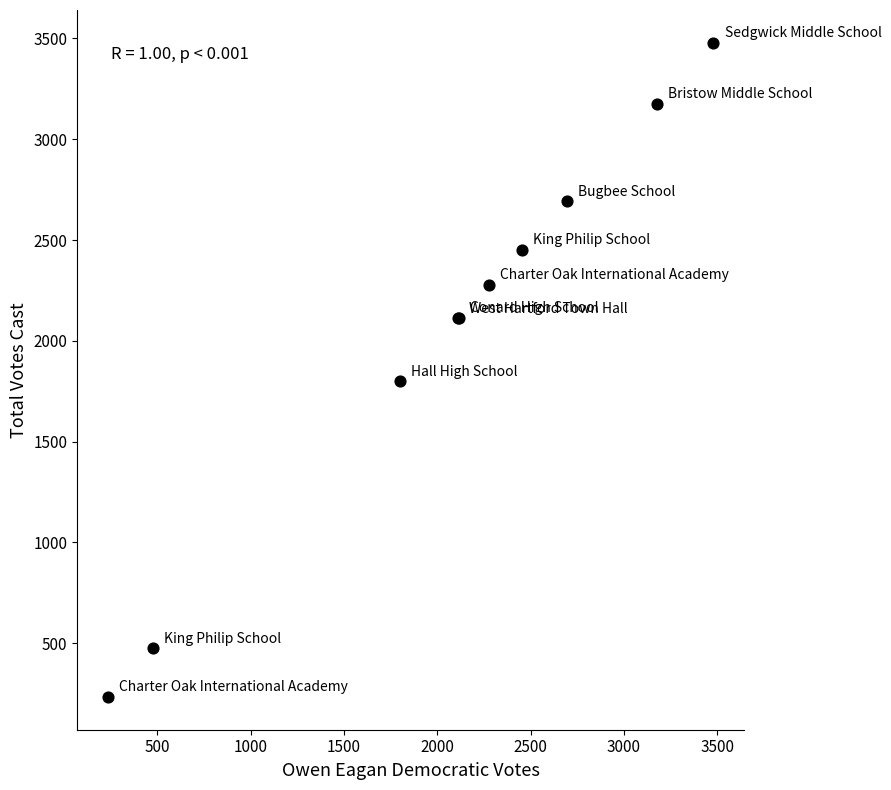

What Y value in the scatter plot is closest to 1856?

1800